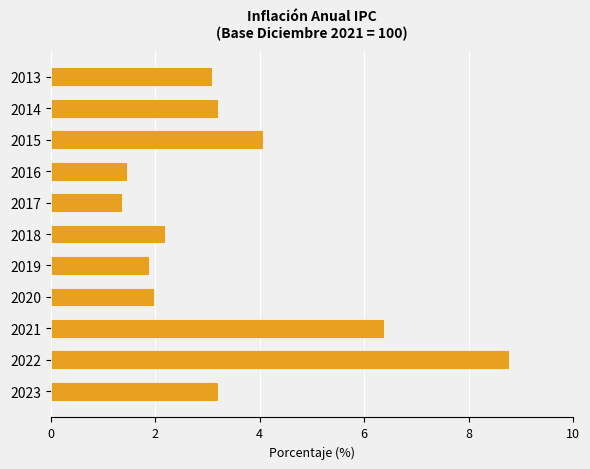

Does the chart contain any negative values?

No